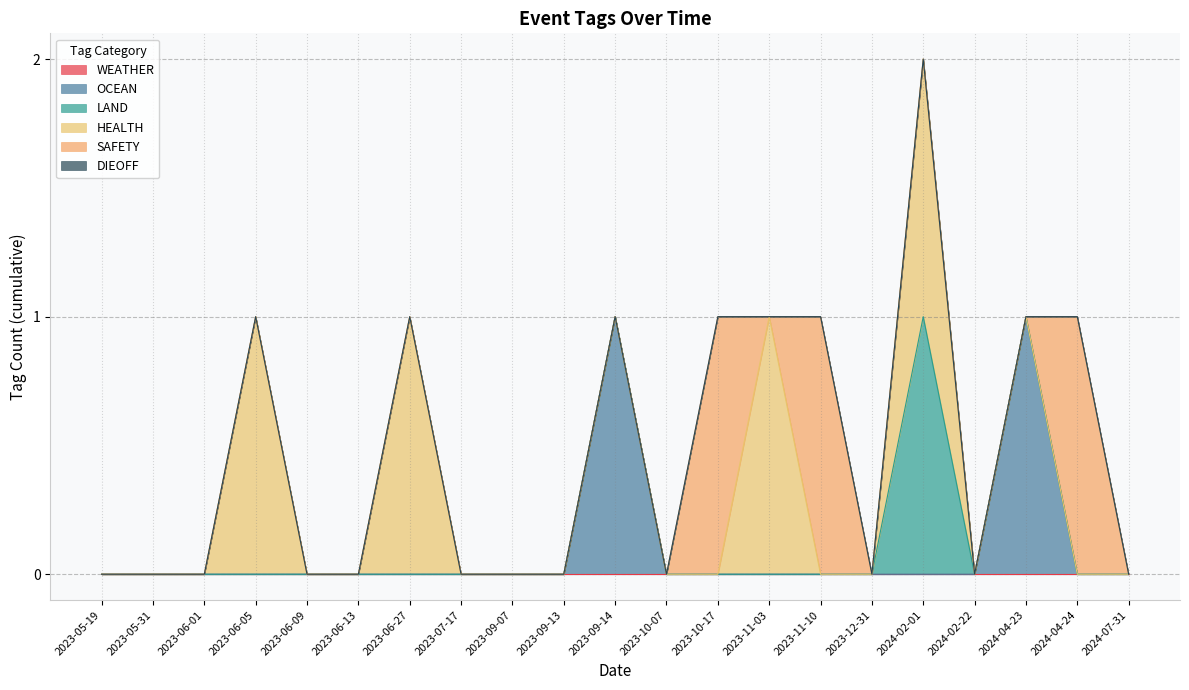

Which category has the highest value in the OCEAN series?

2024-04-23